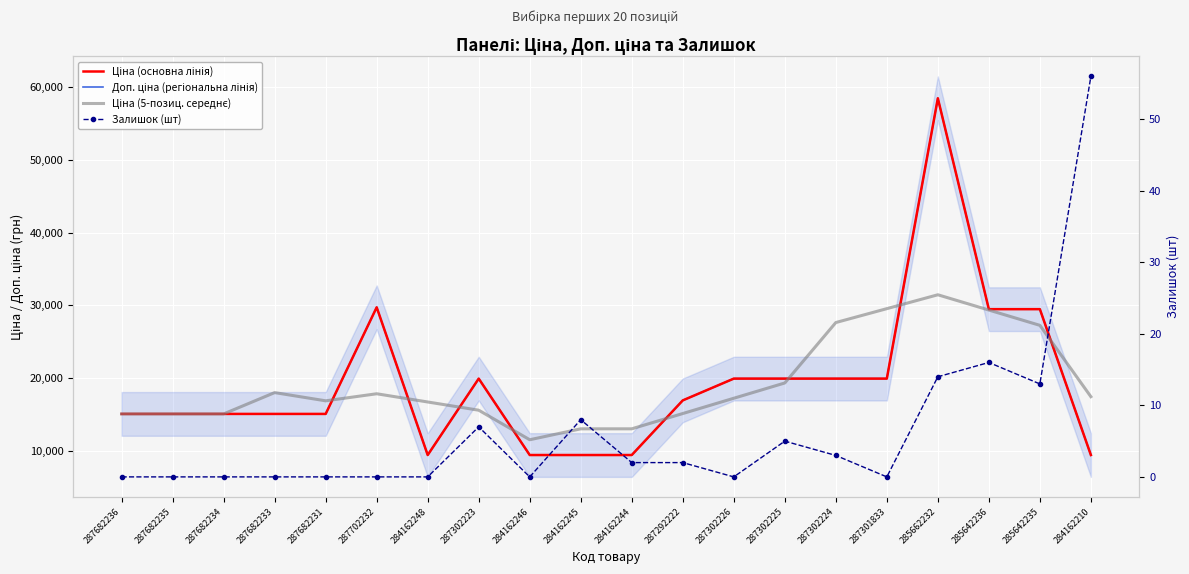

In Доп. ціна (регіональна лінія), how many points are lower than both neighbors (excluding endpoints)?

1